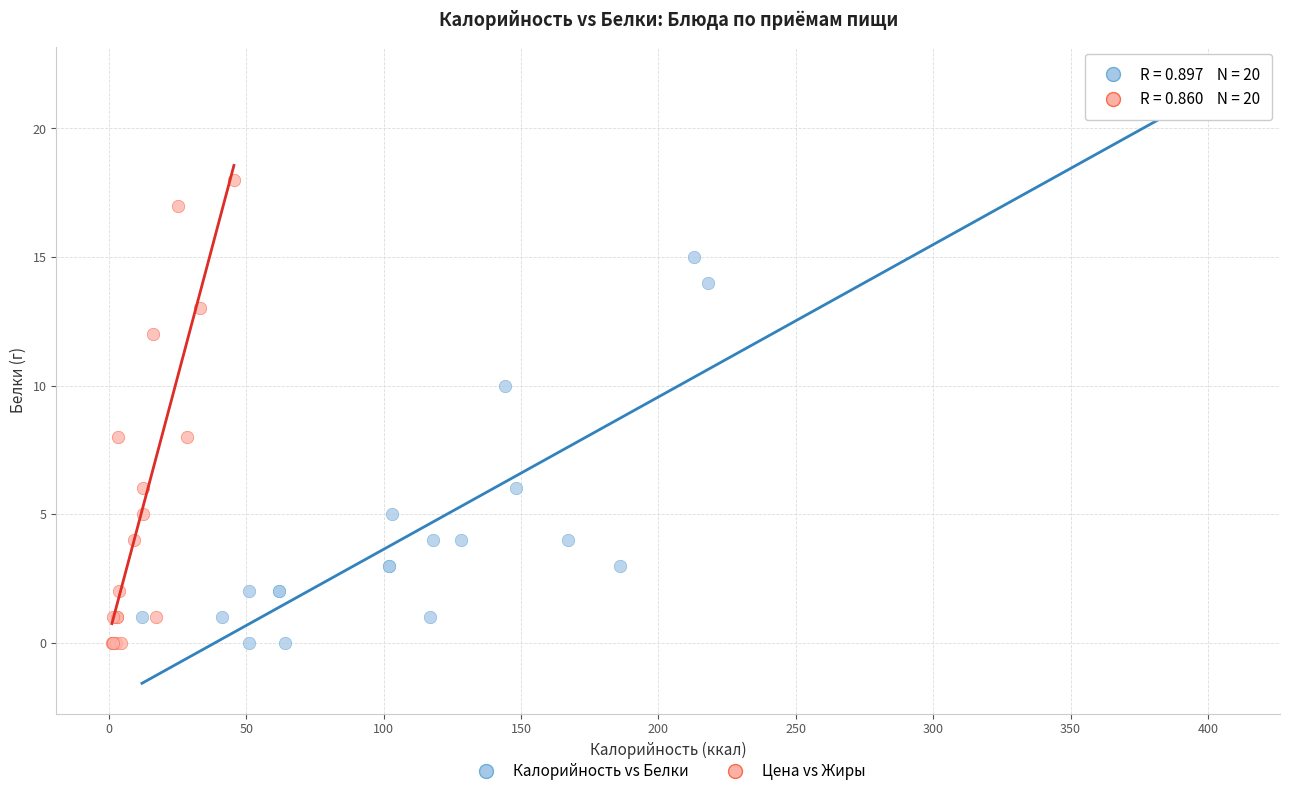

Which series has the largest Y range (max minus min)?

Калорийность vs Белки